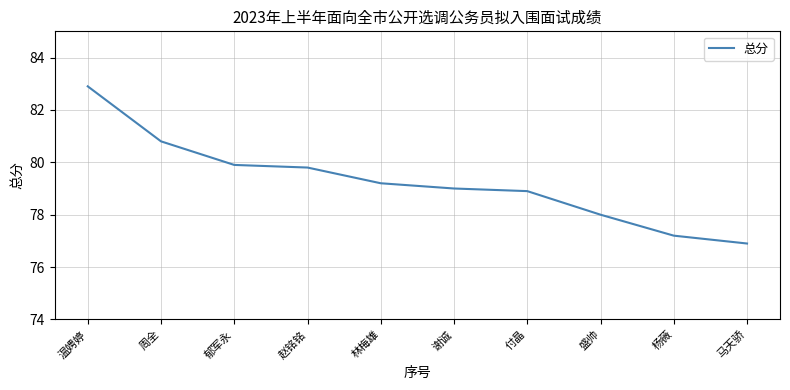

Rank the categories by value from highest to lowest.

温娉婷, 周全, 郁军永, 赵铭铭, 林梅雄, 谢诚, 付晶, 盛帅, 杨薇, 马天骄